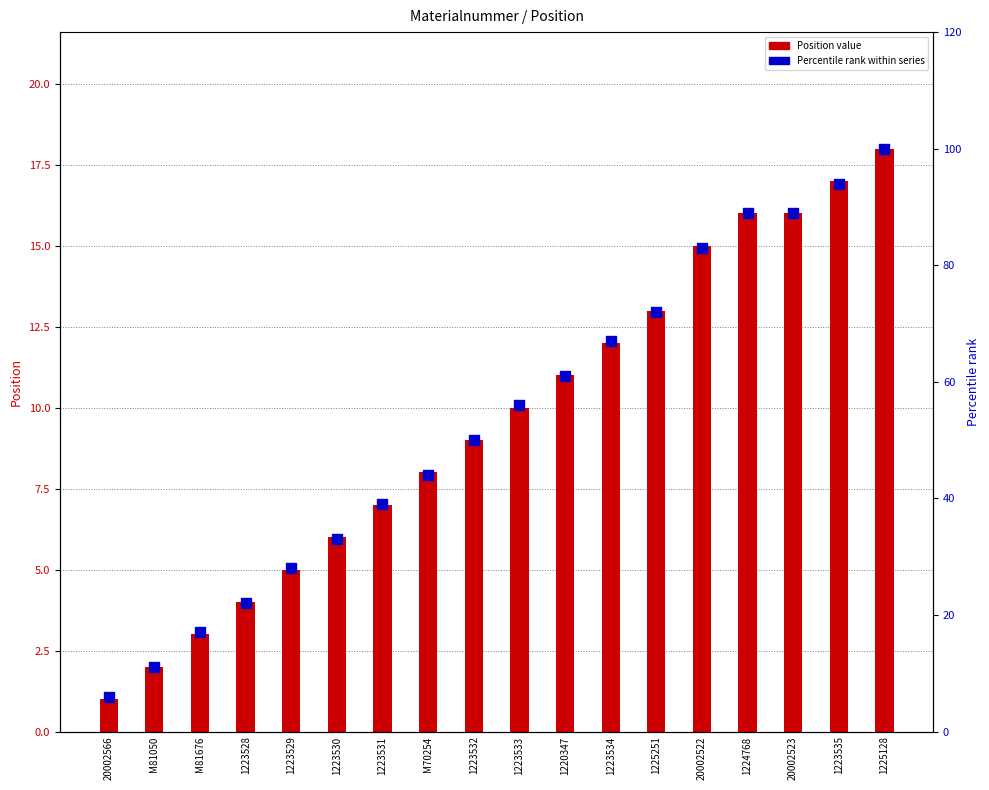

Which series contains the highest Y value?

Percentile rank (Position)